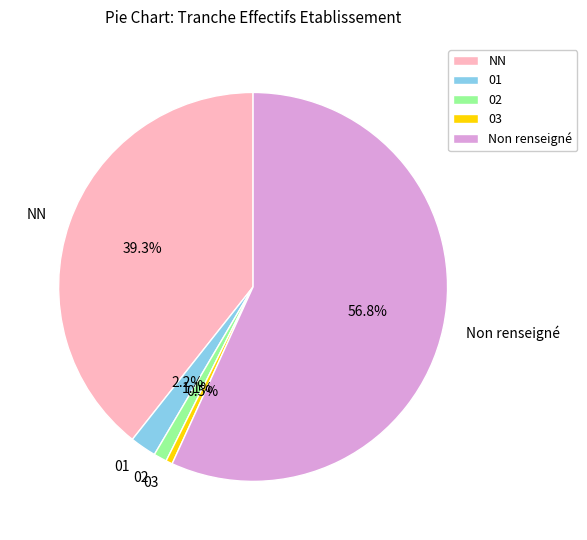

The 01 slice represents 2% of the pie. True or false?

True